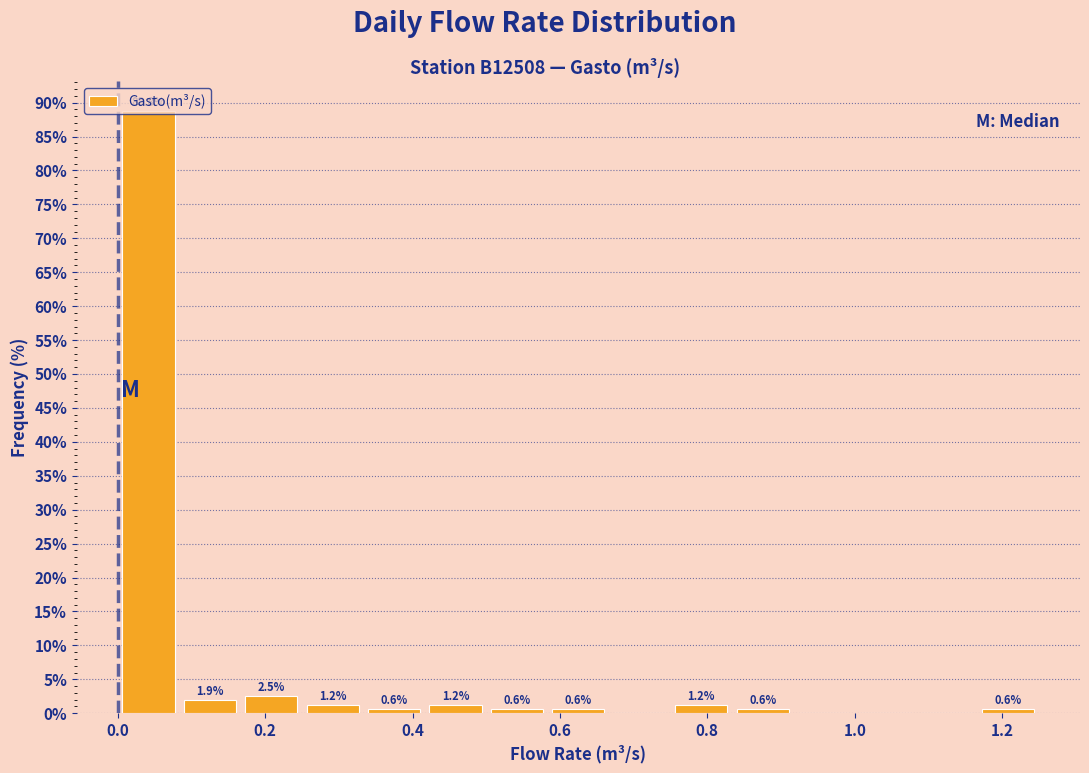

Which range on the x-axis has the tallest bar?

0.00 to 0.08